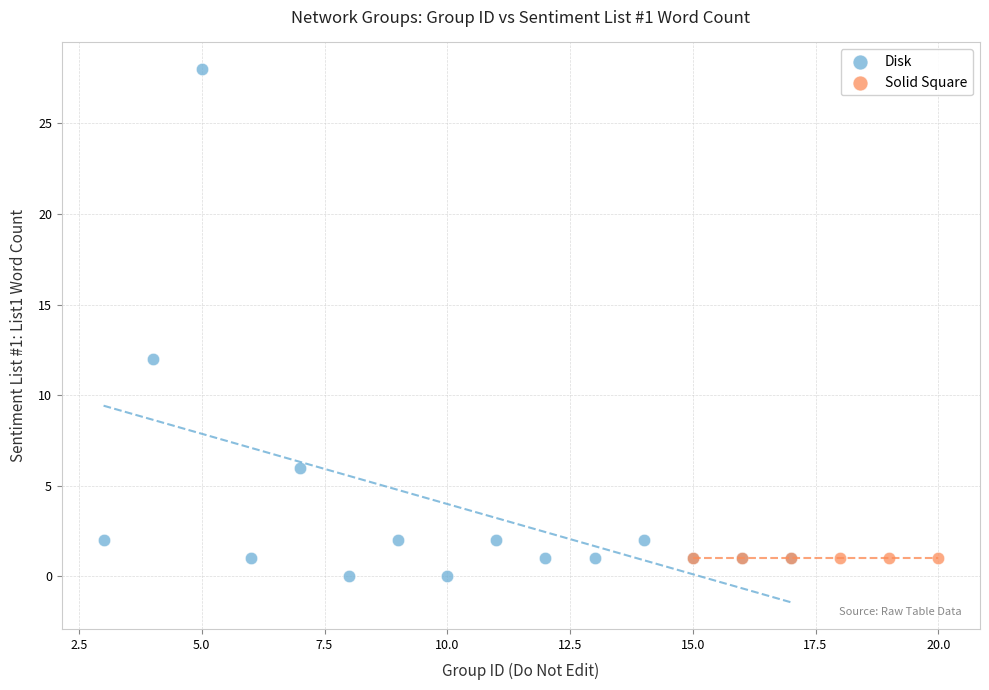

Which series reaches the maximum Y coordinate?

Disk